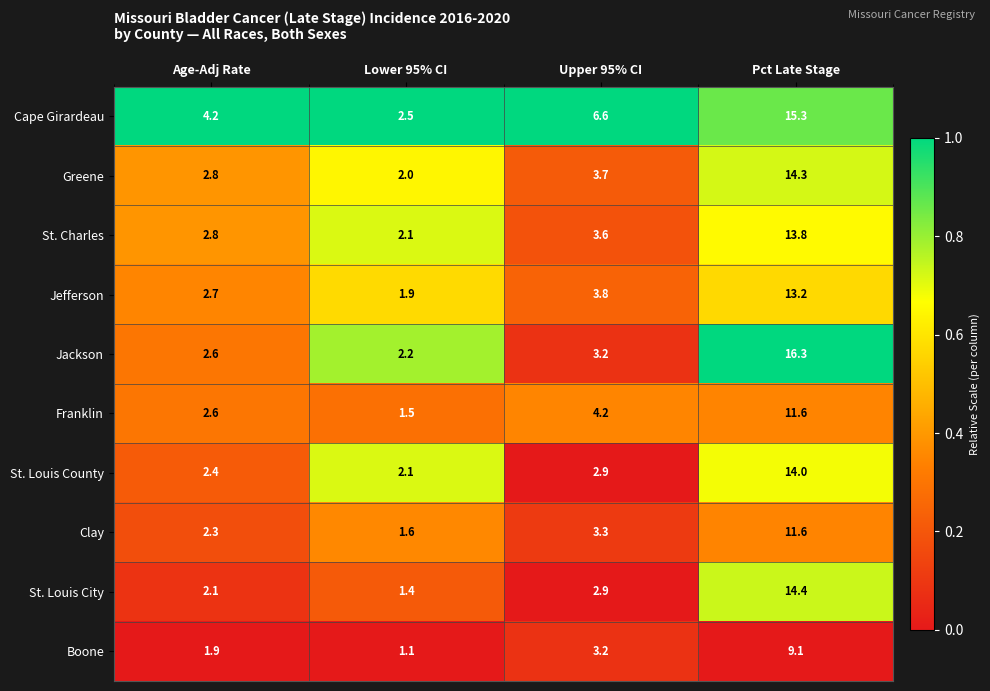

How many categories are shown in the chart?

4